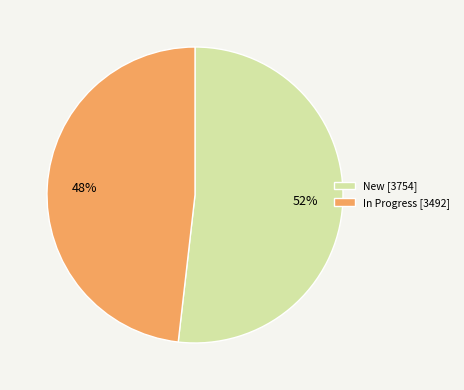

What percentage is the In Progress slice, to the nearest percent?

48%